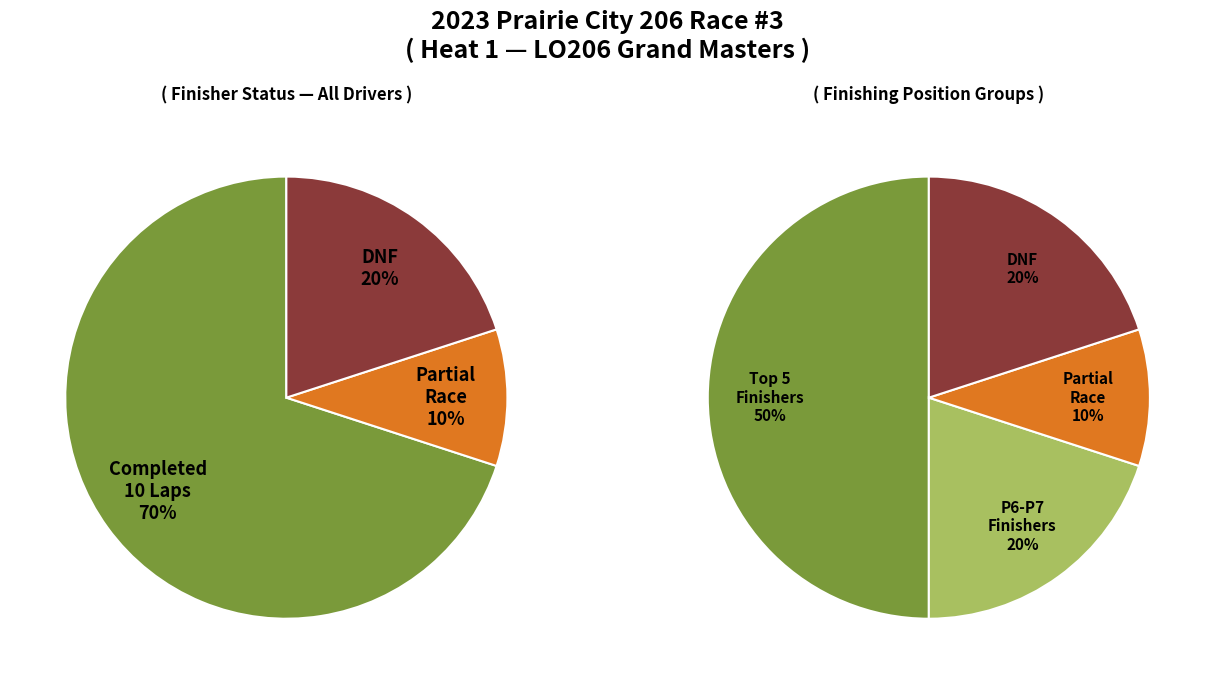

Combined, do Jeff Phillips and Jeff Carr account for over 50%?

No